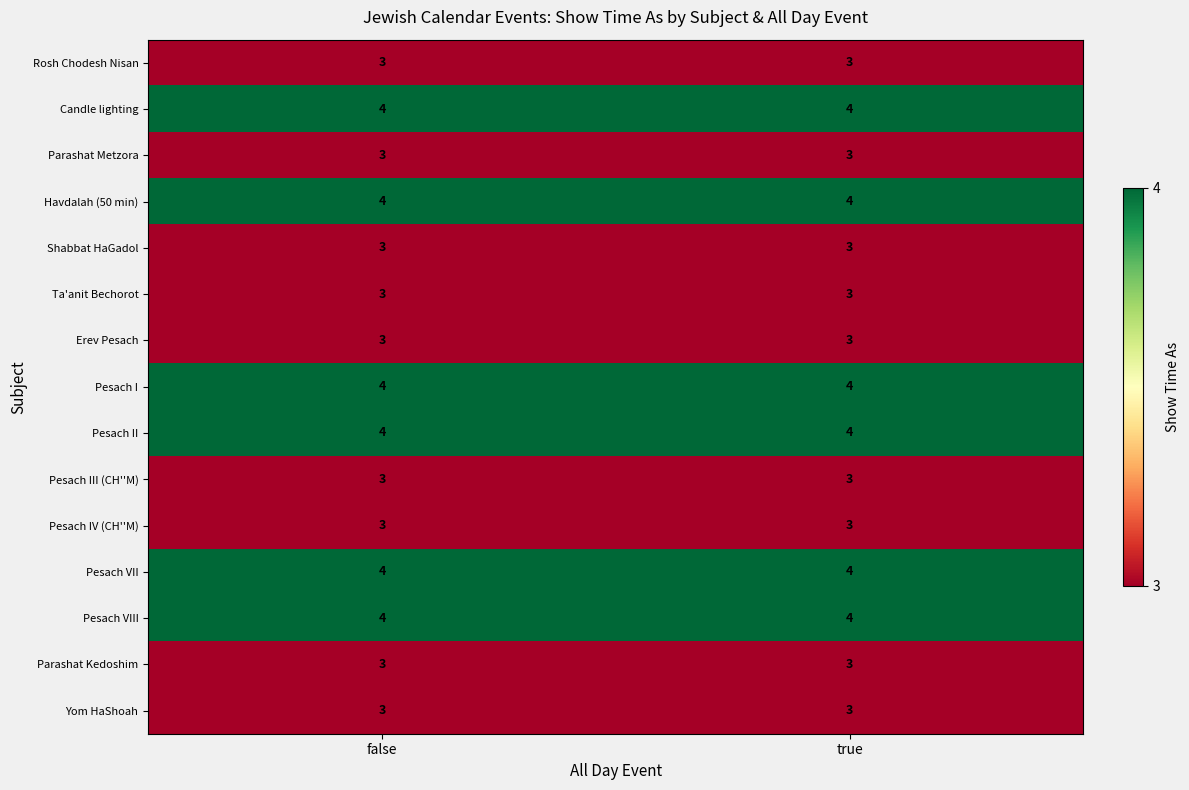

Is it true that Candle lighting equals 3 at false?

False